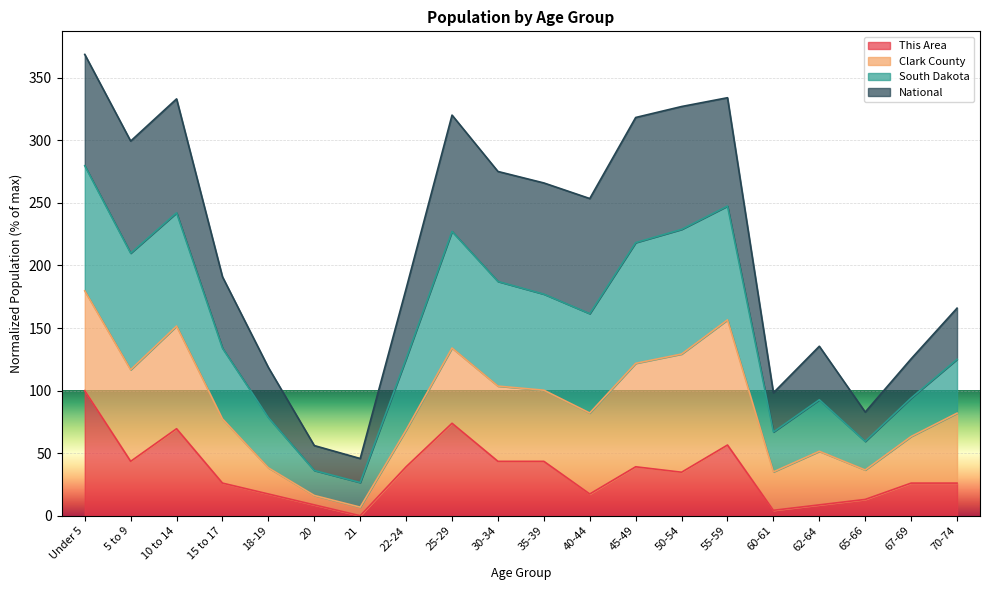

The value of This Area at 21 is 62.8. True or false?

False